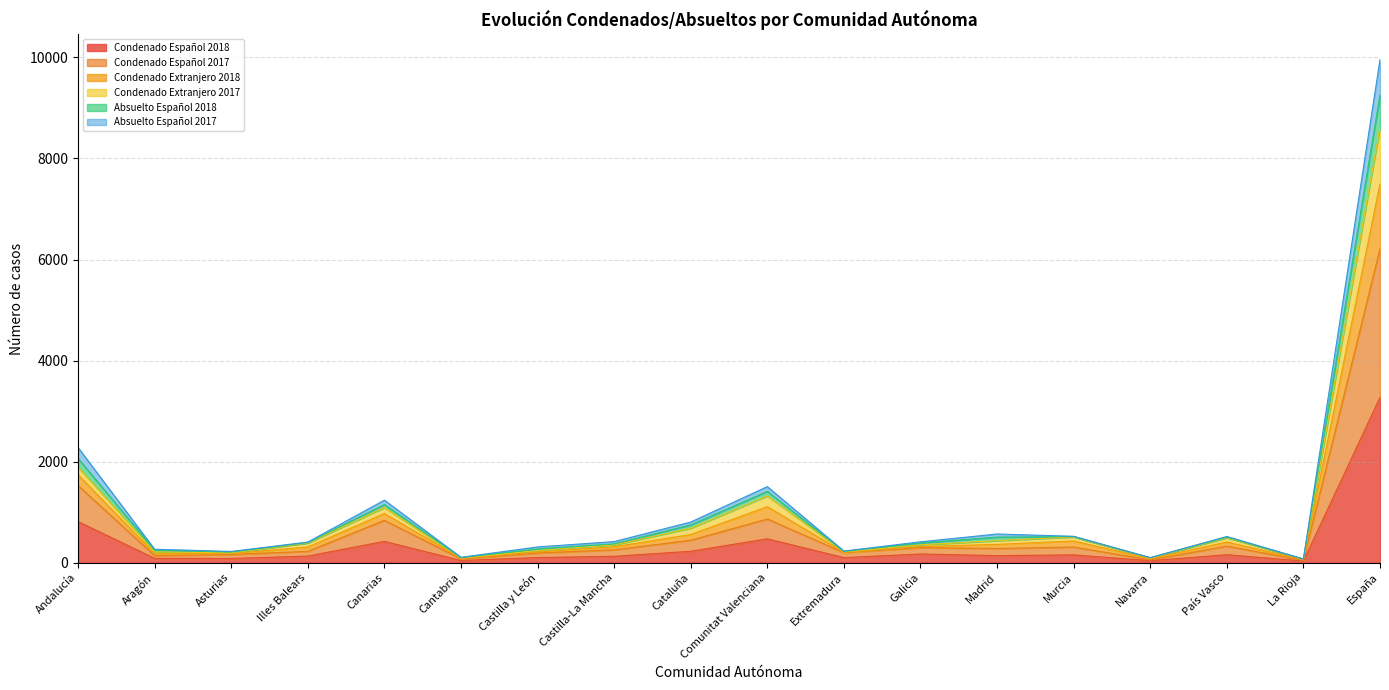

Does the chart have visible grid lines?

Yes